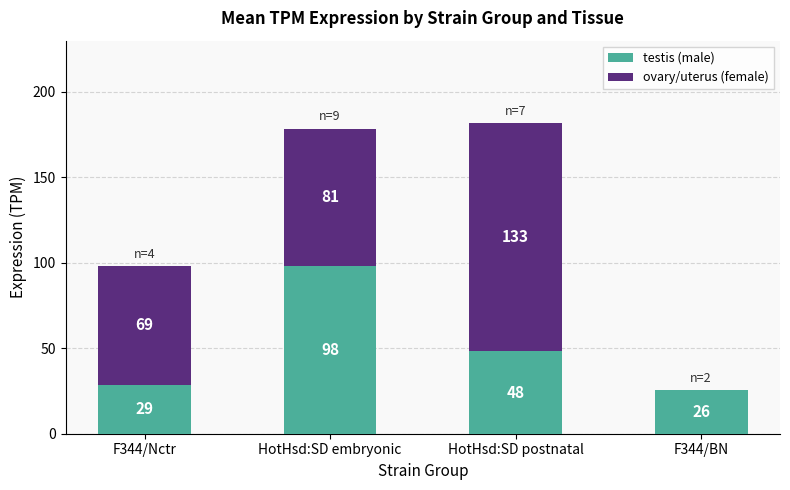

Which category has the highest value in the testis (male) series?

HotHsd:SD embryonic